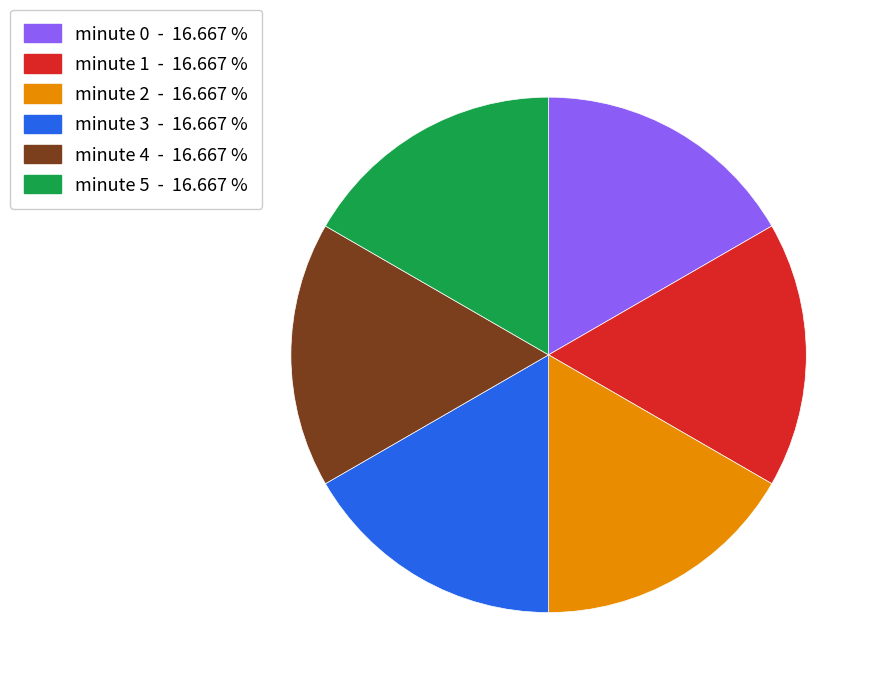

Is there any slice that represents more than half of the pie?

No